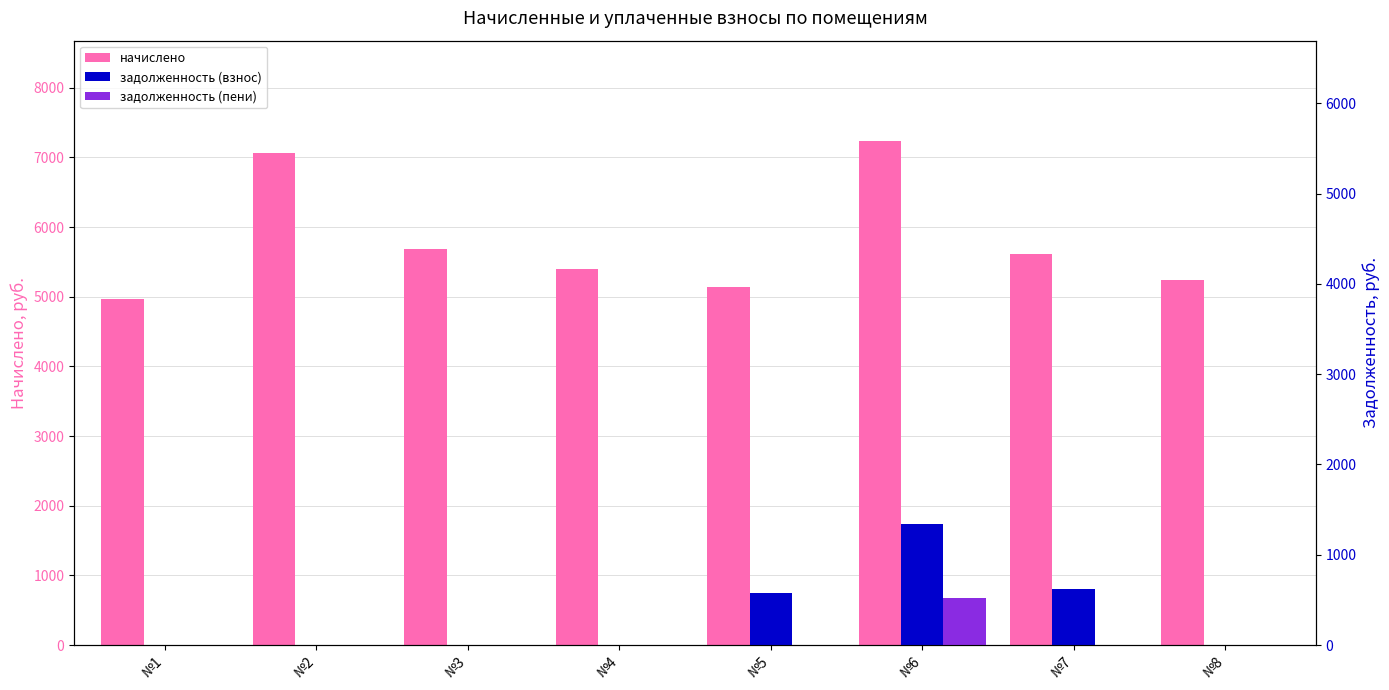

The value of задолженность (взнос) at №7 is 882.0. True or false?

False